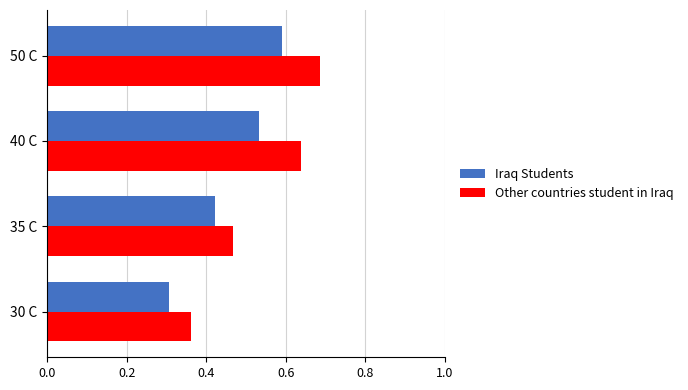

The value of Iraq Students at 30 C is 0.3. True or false?

True